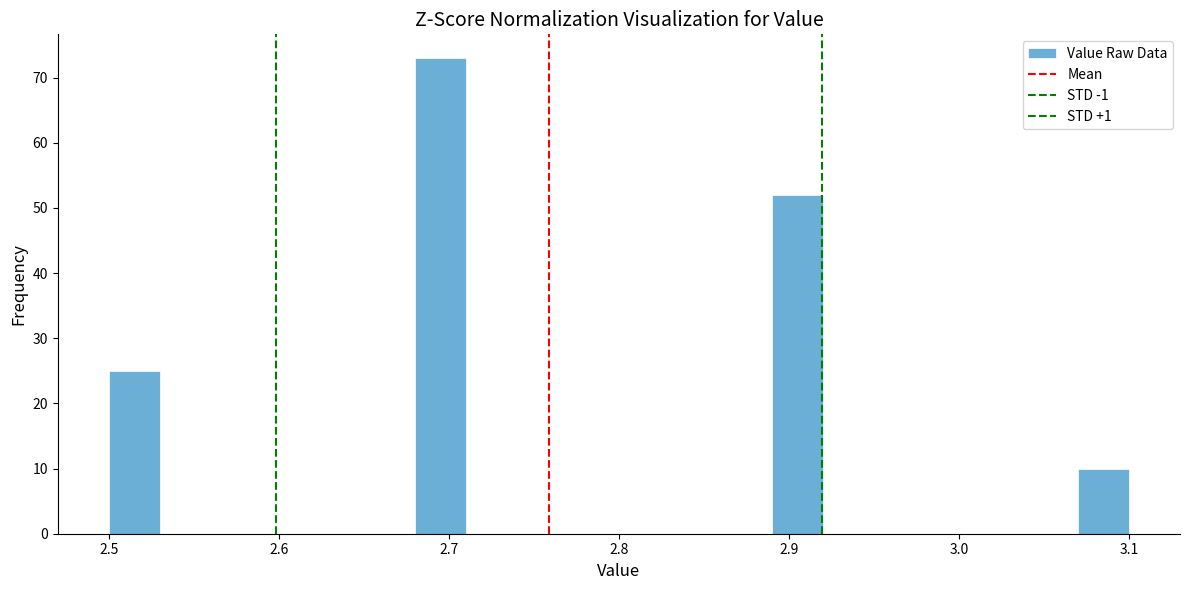

Read against the x-axis, roughly where is the centre of the tallest bar?

2.70